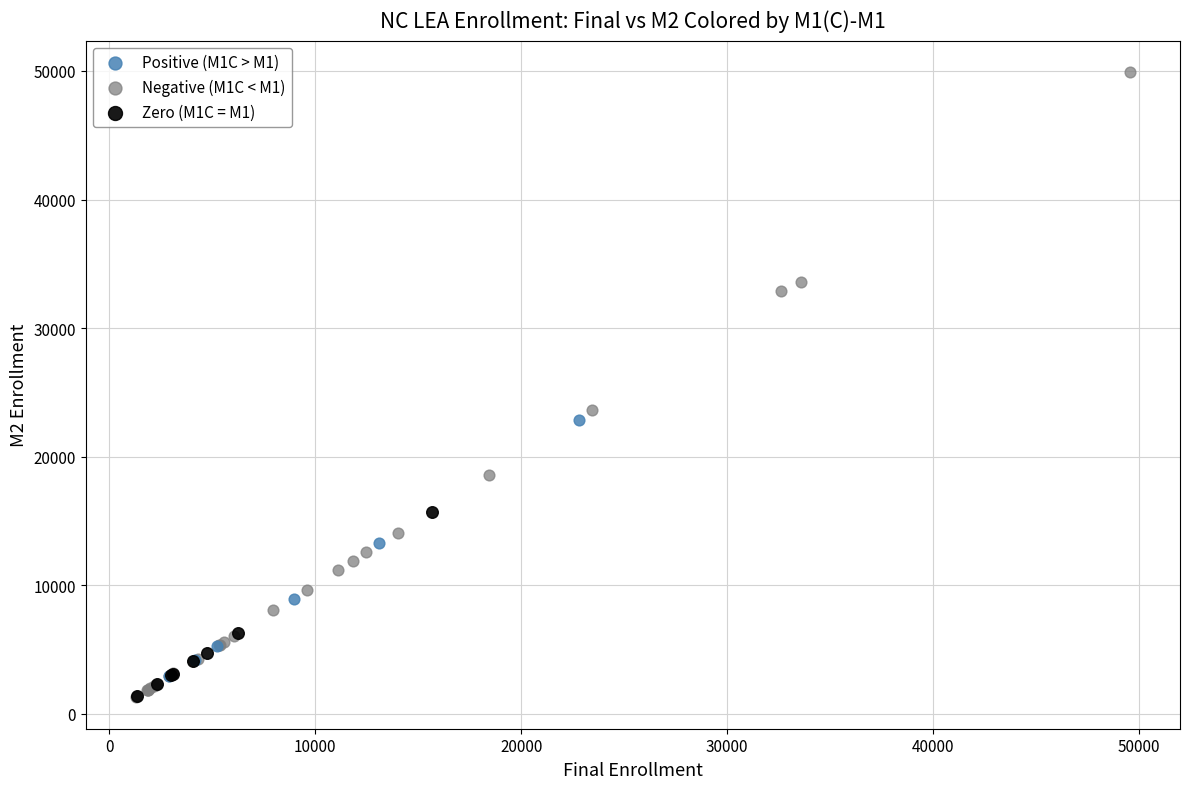

Which series has the largest Y range (max minus min)?

Negative (M1C < M1)